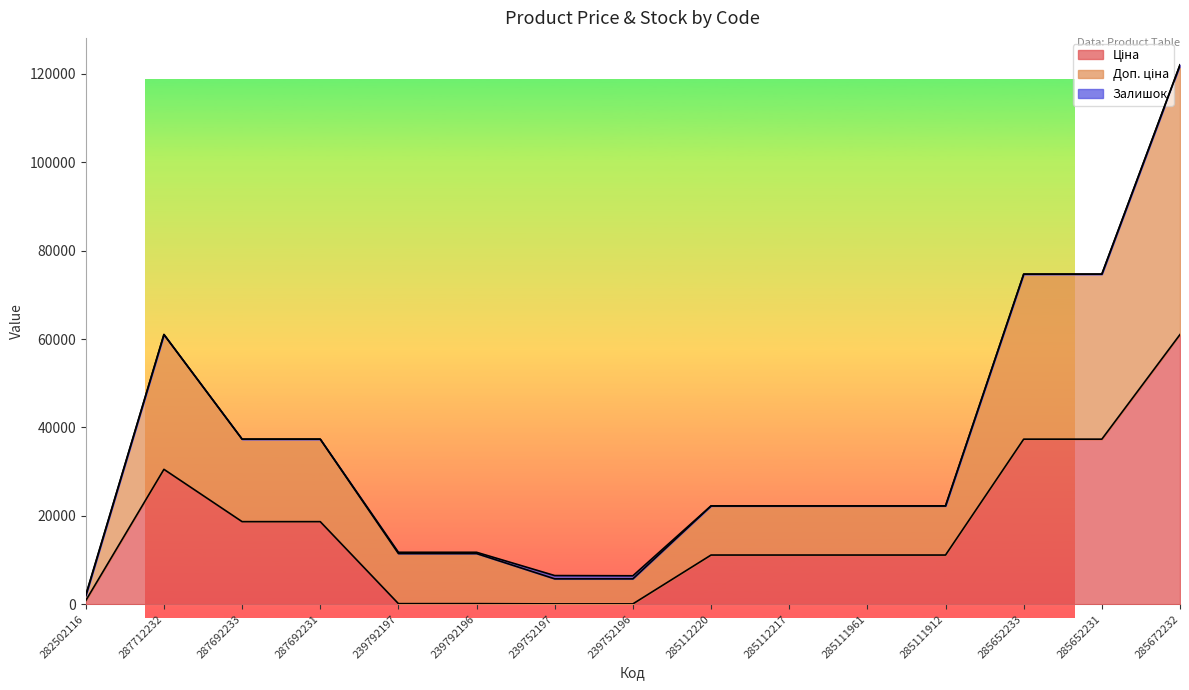

Is it true that Доп. ціна equals 30986.0 at 285672232?

False